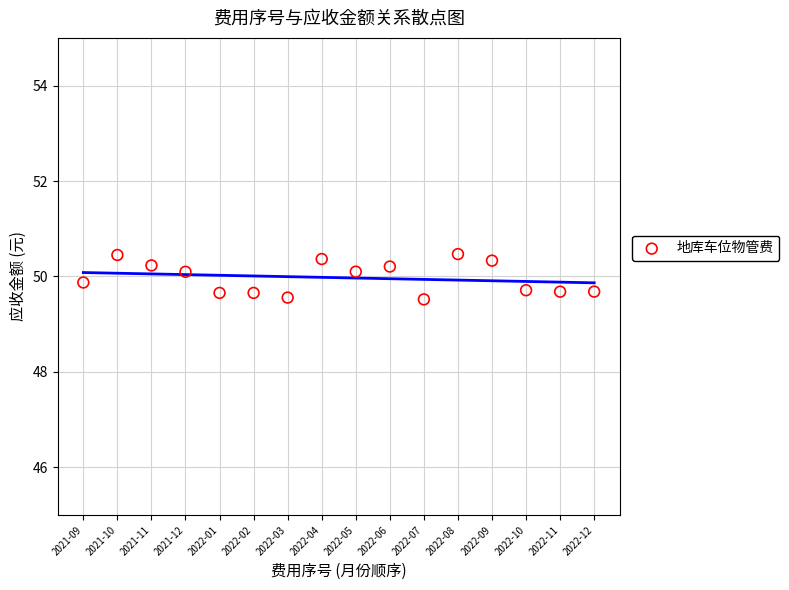

What is the range of Y values (max minus min)?

0.9